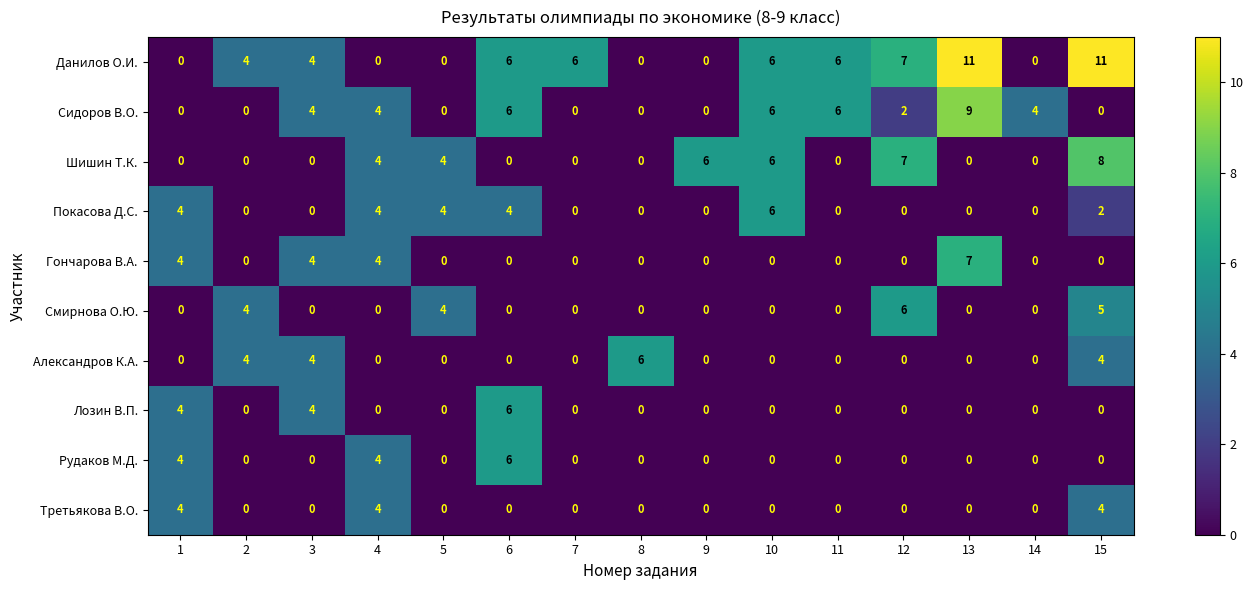

What is the difference between the second highest and second lowest values in the Данилов О.И. series?

11